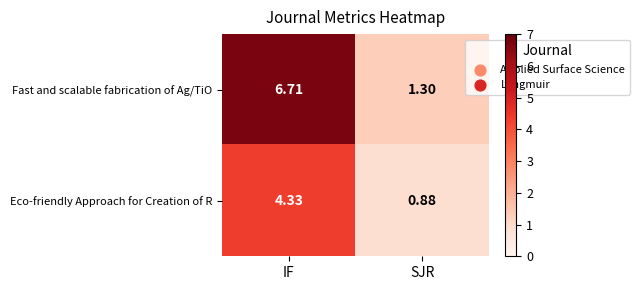

At IF, list the series in order from largest to smallest.

Fast and scalable fabrication of Ag/TiO, Eco-friendly Approach for Creation of R